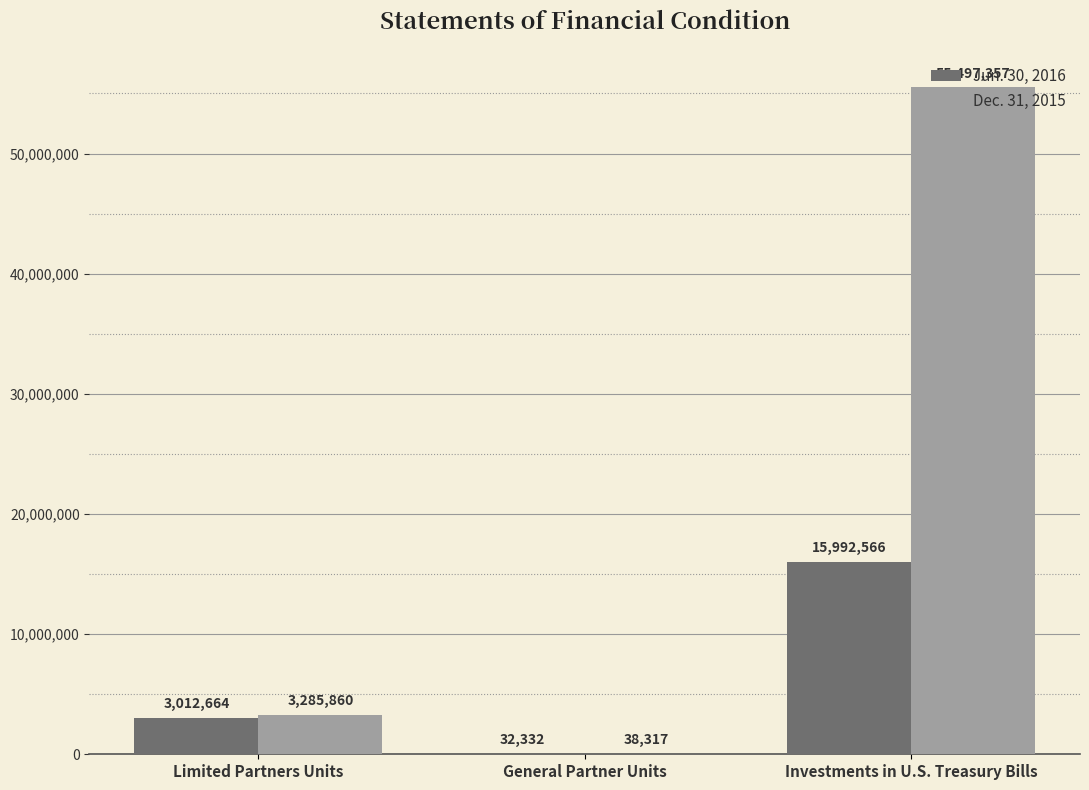

At which category is the sum across all series the highest?

Investments in U.S. Treasury Bills